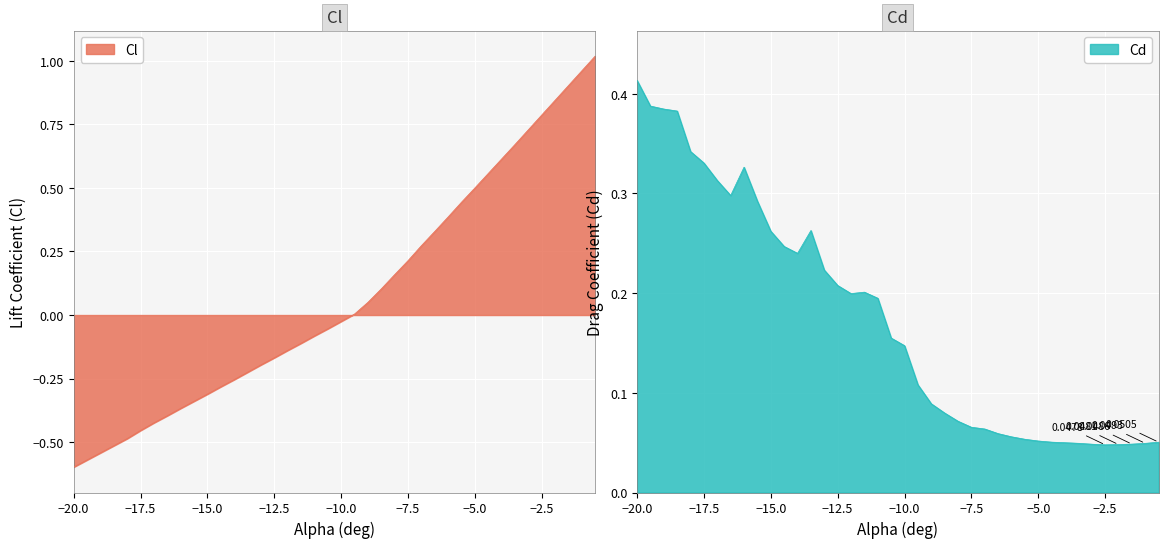

What is the difference between the maximum and minimum values in the Cl series?

1.6